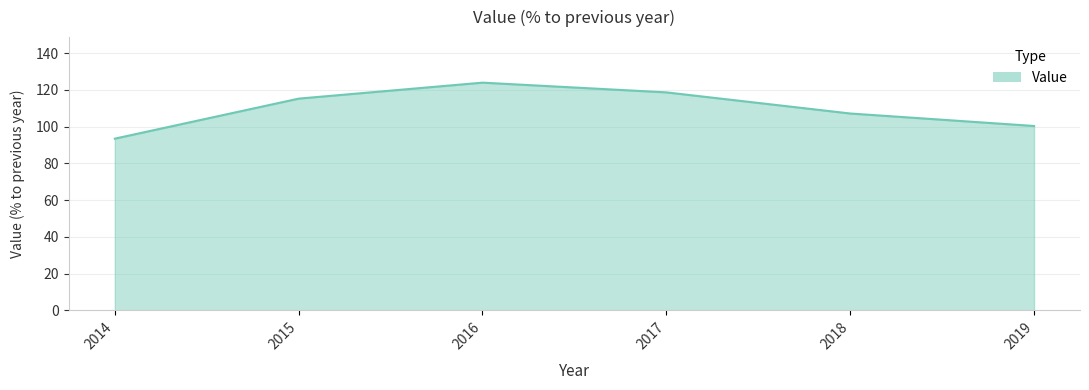

What is the ratio of the value at 2018 to the value at 2019?

1.1